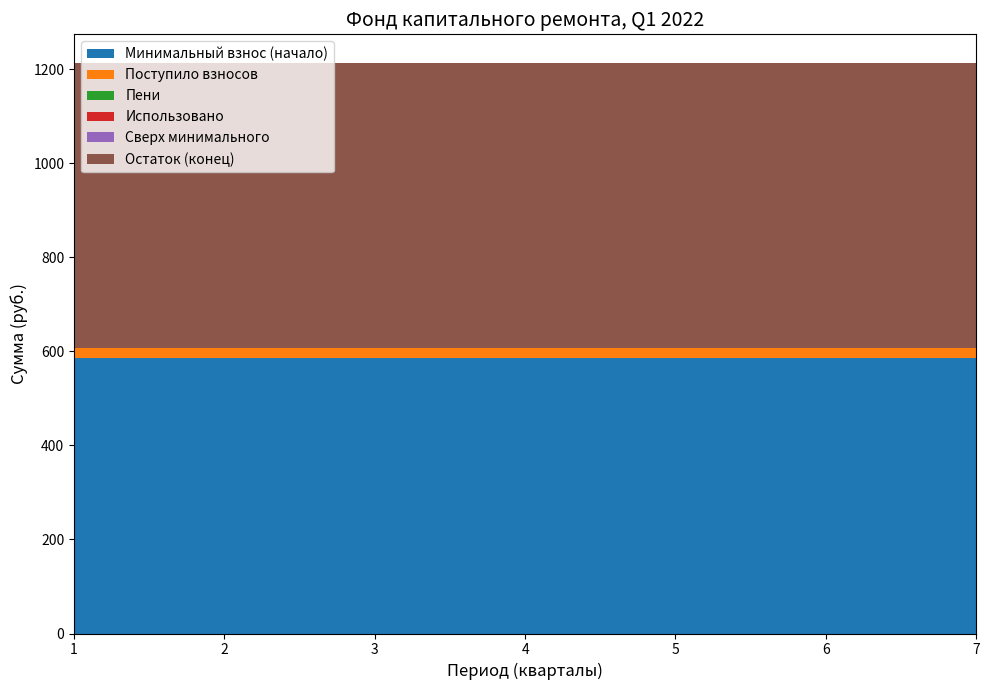

Reading left to right, list all the values displayed in this chart.

Минимальный взнос (начало): 1=586.4	2=586.4	3=586.4	4=586.4	5=586.4	6=586.4	7=586.4
Поступило взносов: 1=20.2	2=20.2	3=20.2	4=20.2	5=20.2	6=20.2	7=20.2
Пени: 1=0.0	2=0.0	3=0.0	4=0.0	5=0.0	6=0.0	7=0.0
Использовано: 1=0.0	2=0.0	3=0.0	4=0.0	5=0.0	6=0.0	7=0.0
Сверх минимального: 1=0.0	2=0.0	3=0.0	4=0.0	5=0.0	6=0.0	7=0.0
Остаток (конец): 1=606.6	2=606.6	3=606.6	4=606.6	5=606.6	6=606.6	7=606.6